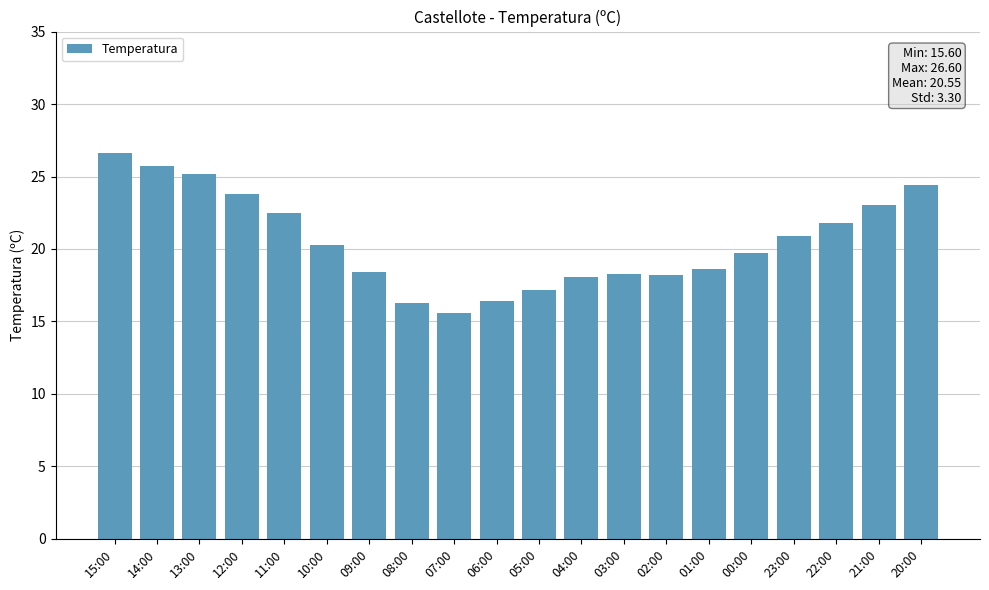

At which label is the value closest to 21?

23:00